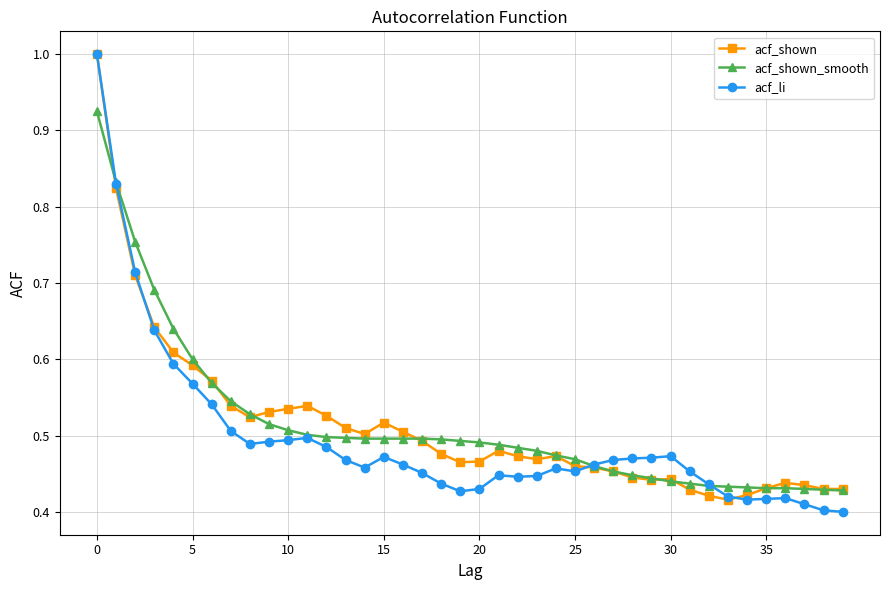

True or false: acf_li has more than 0 points higher than both neighbors.

True